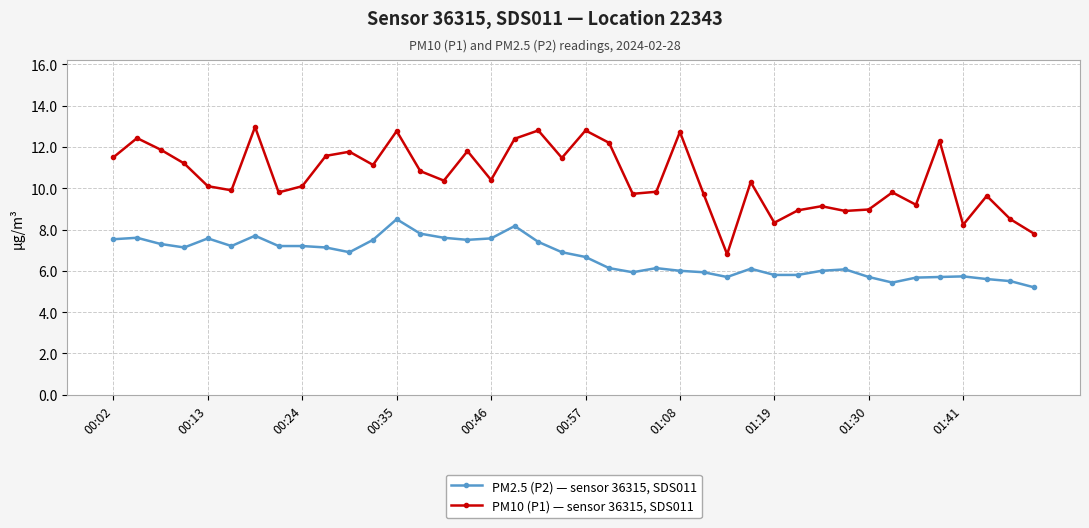

What is the smallest value displayed?

5.2